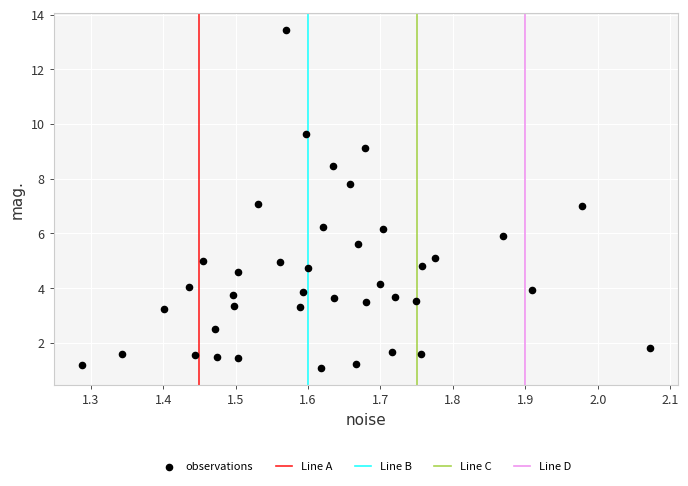

What is the range of Y values (max minus min)?

12.4